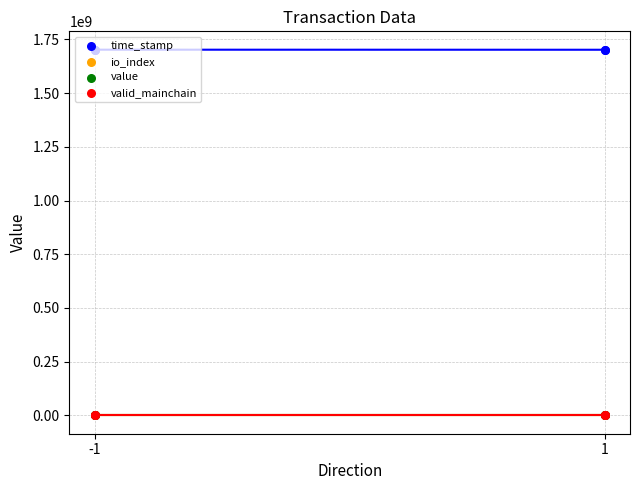

Which series contains the highest Y value?

time_stamp